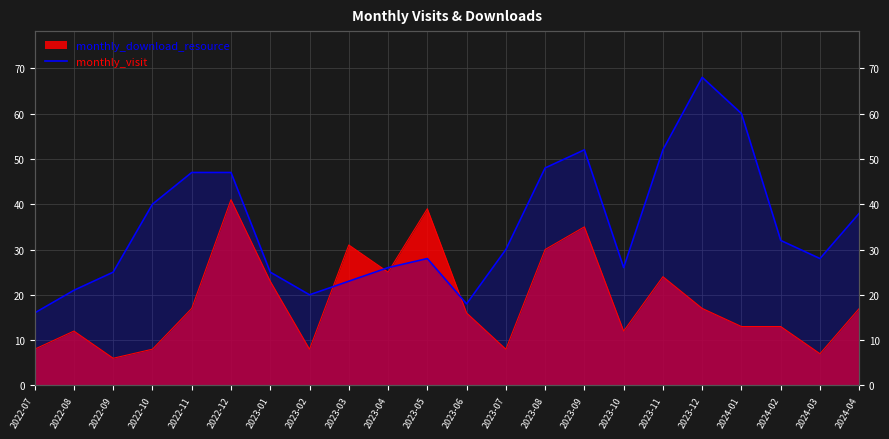

How many data points are less than 30?

11